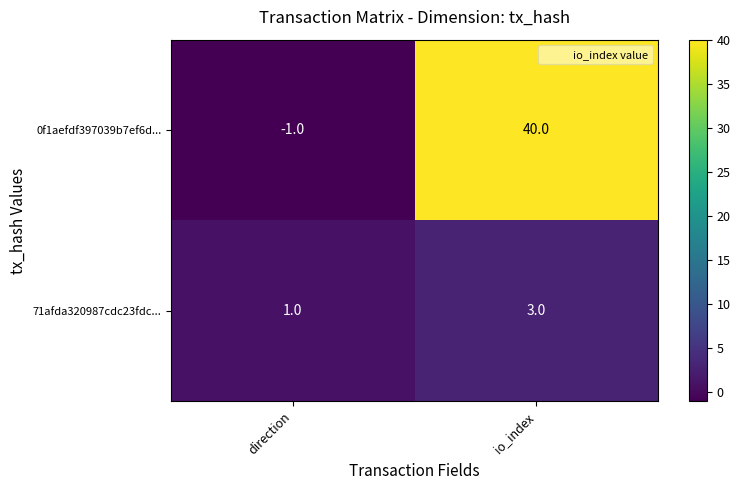

Reading left to right, list all the values displayed in this chart.

0f1aefdf397039b7ef6d...: -1	40
71afda320987cdc23fdc...: 1	3